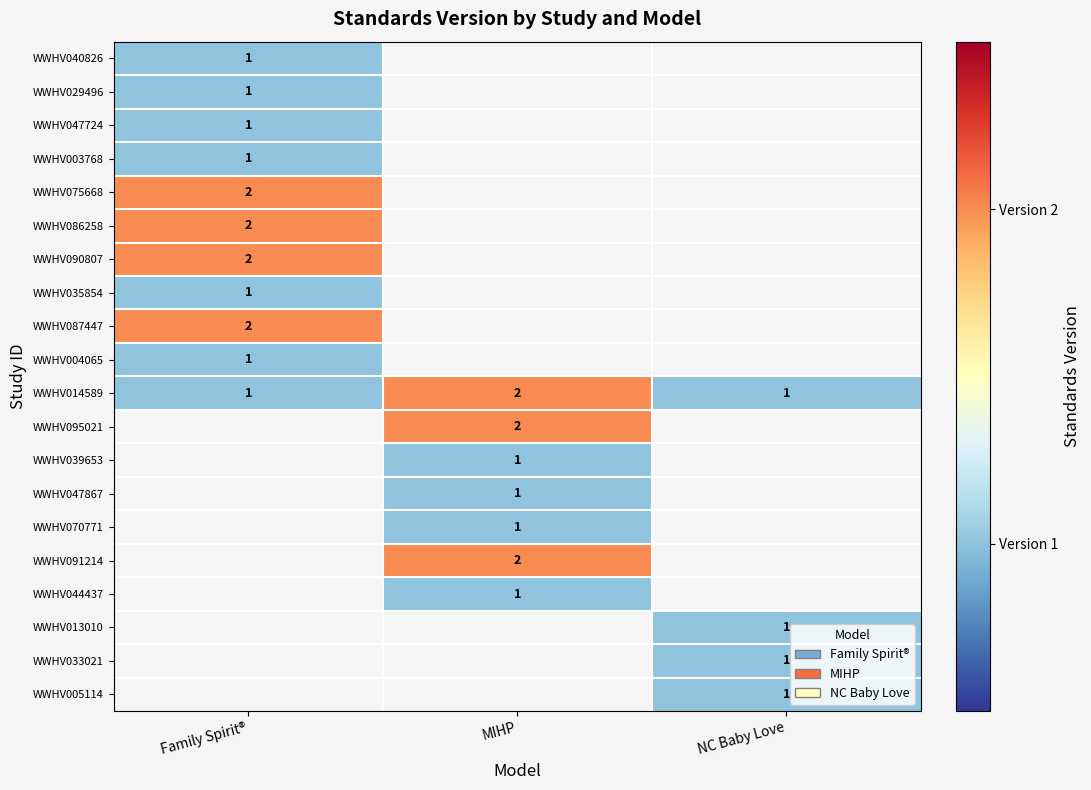

The WWHV044437 series shows 1 at MIHP. True or false?

True